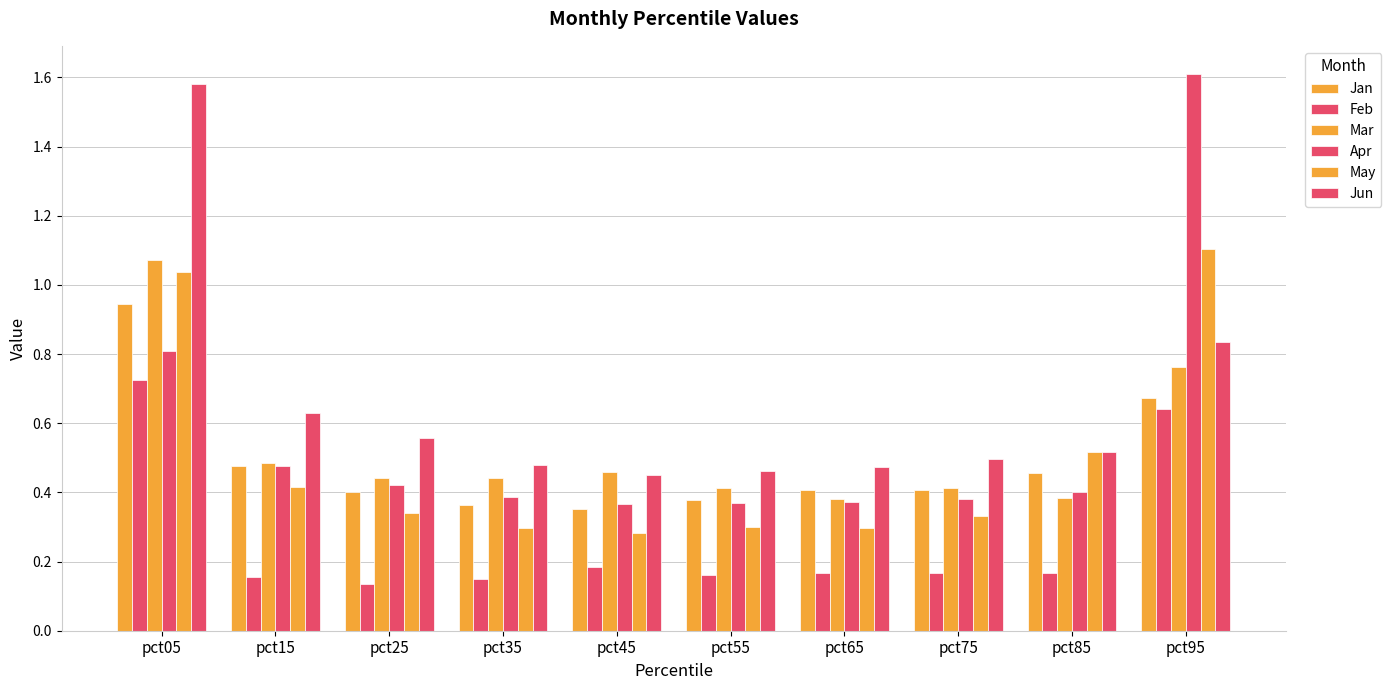

How many bars are there in total?

60